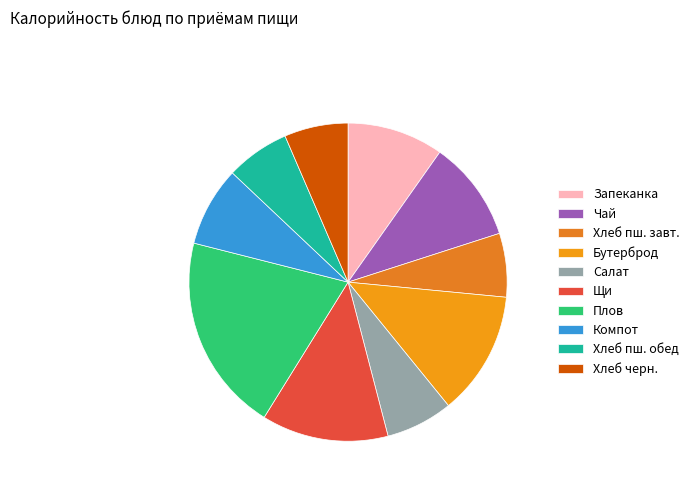

How many slices are in this pie chart?

10